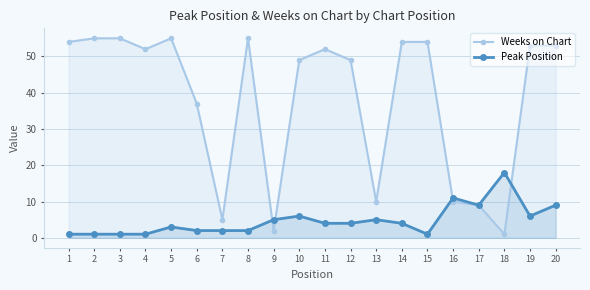

At which label is Weeks on Chart closest to 28?

6